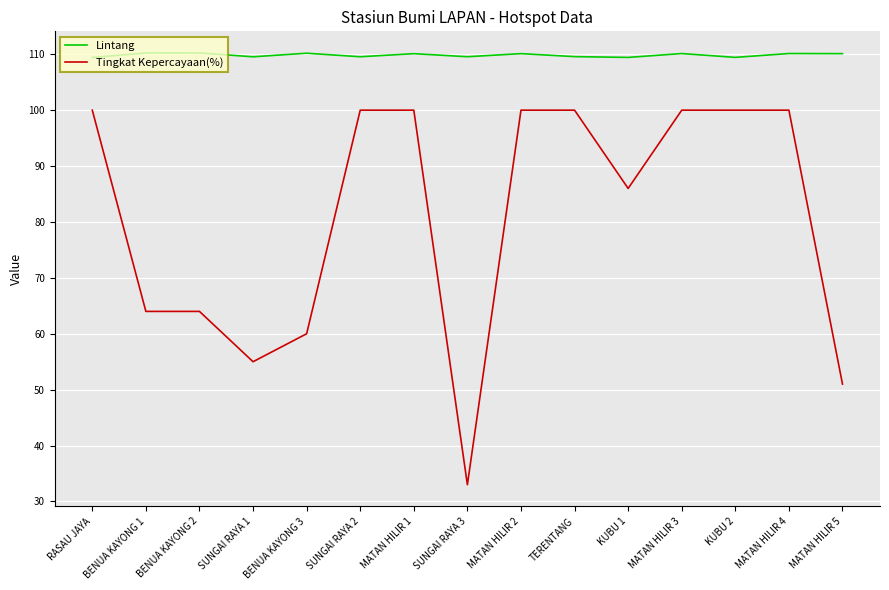

Which series has the largest range (max minus min)?

Tingkat Kepercayaan(%)